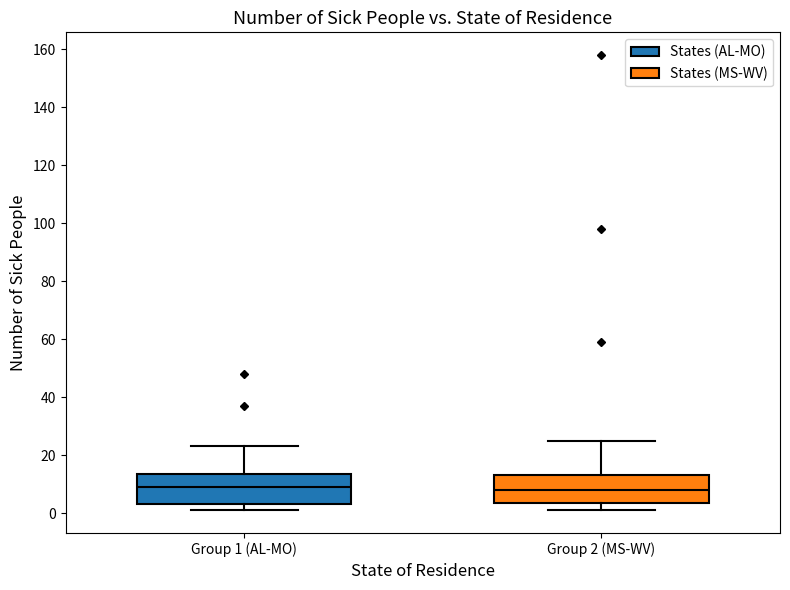

Where is the lower edge of the box for Group 1 (AL-MO) on the y-axis? The values are not printed on the chart, so give them approximately, as read against the axis.

4